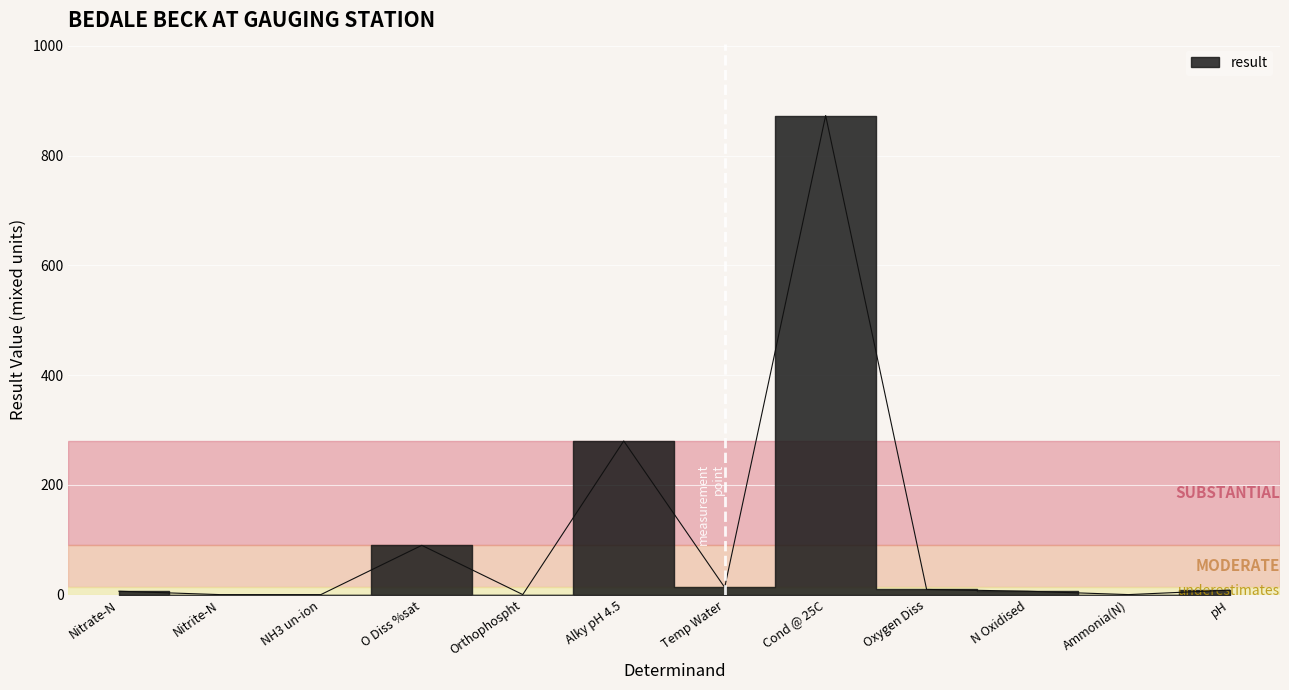

What position from the left is NH3 un-ion?

3